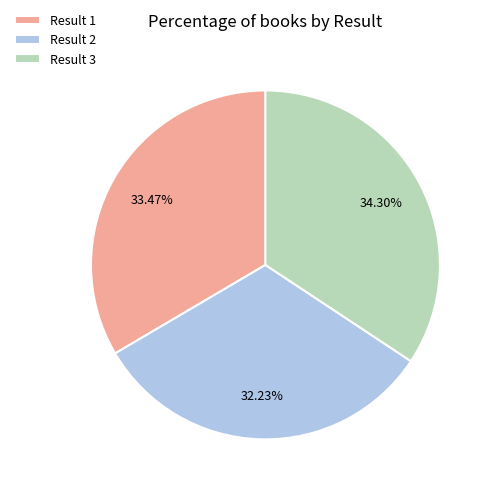

How many slices are in this pie chart?

3